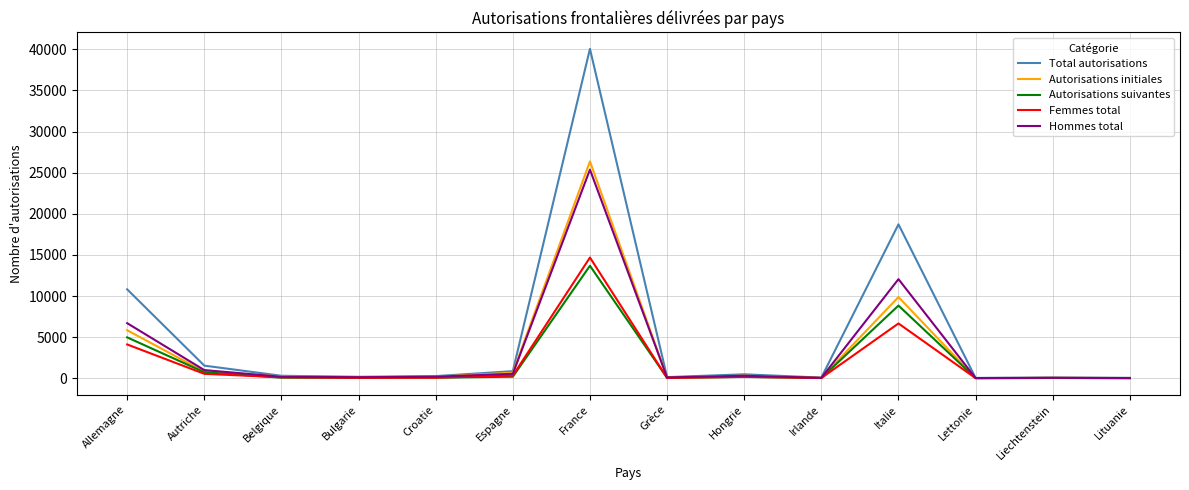

At which category is the sum across all series the highest?

France